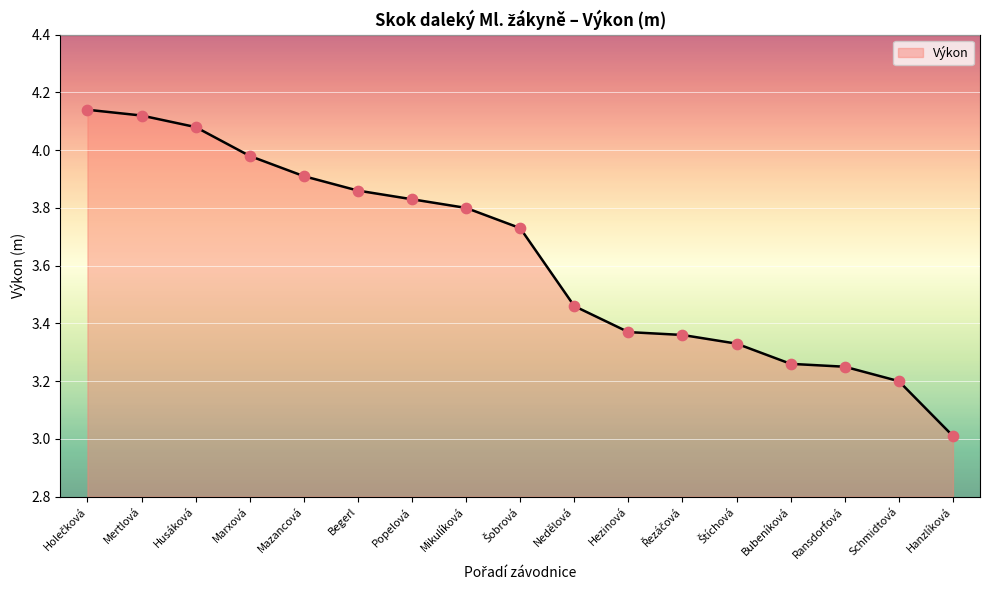

What is the ratio of the value at Mertlová to the value at Bubeníková?

1.3